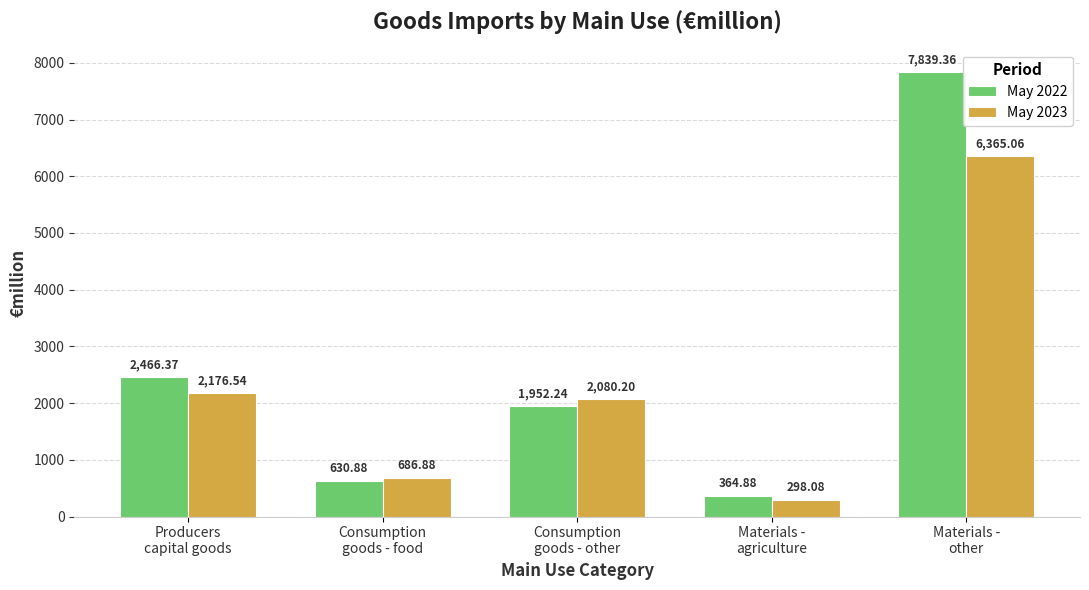

List the series in order of their peak value, highest first.

May 2022, May 2023